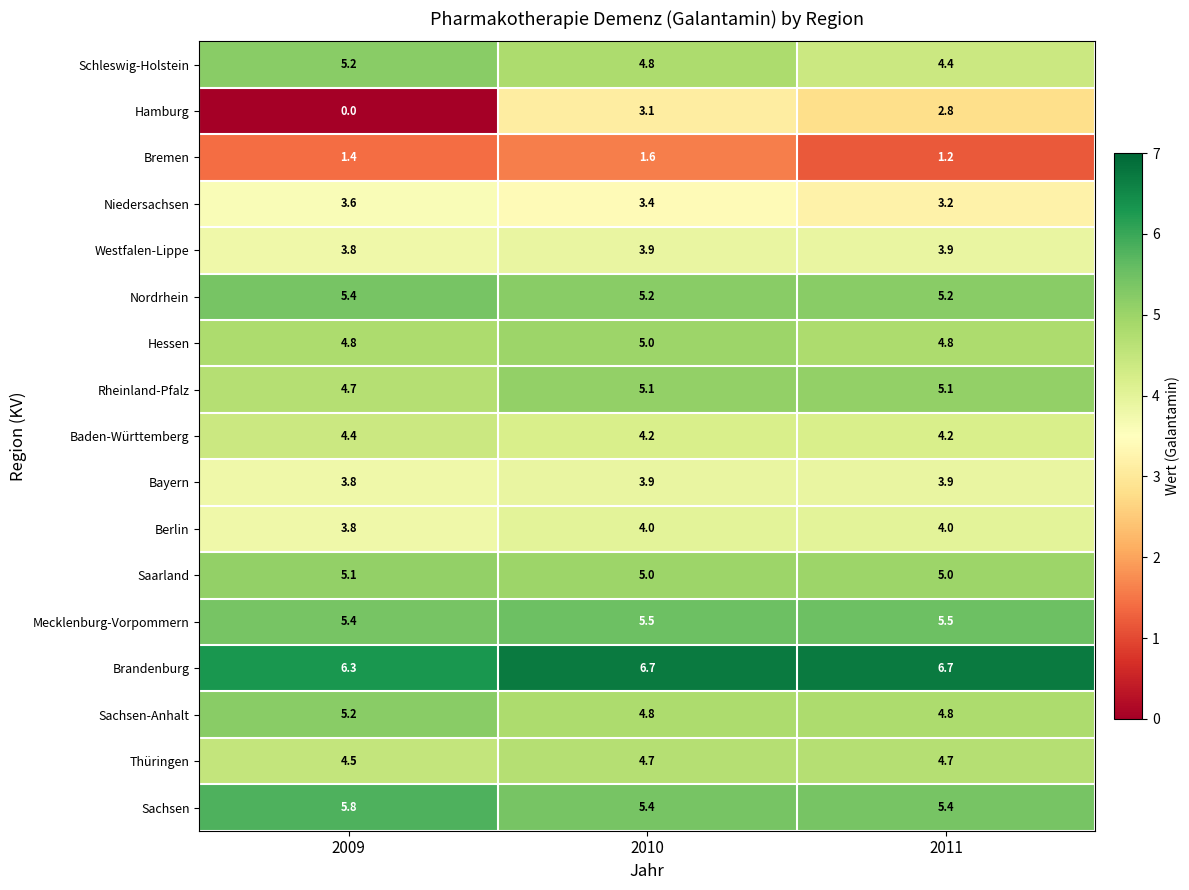

At which category is the sum across all series the highest?

2010